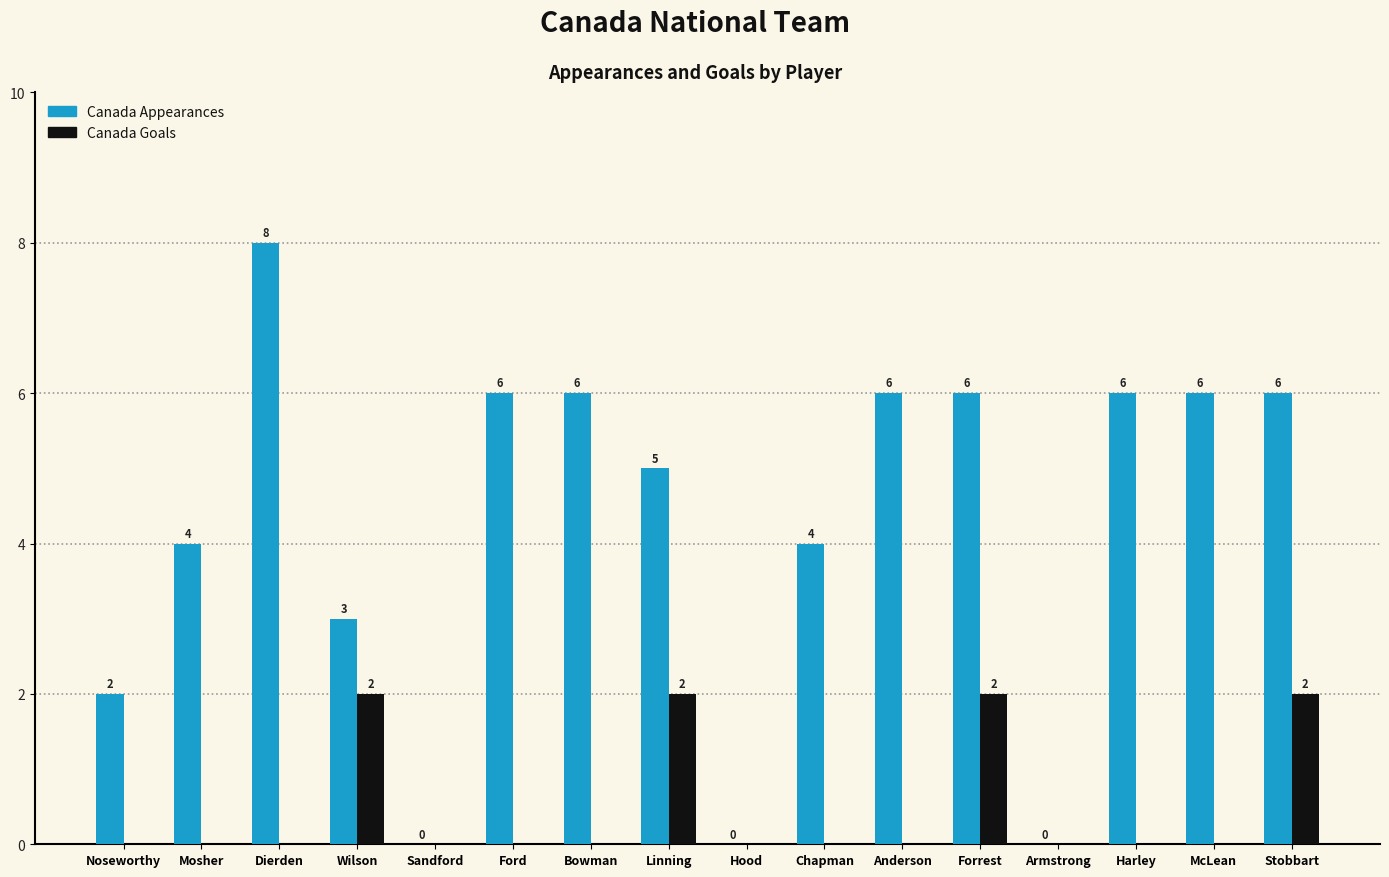

Between McLean and Stobbart, which series saw the biggest shift?

Canada Goals